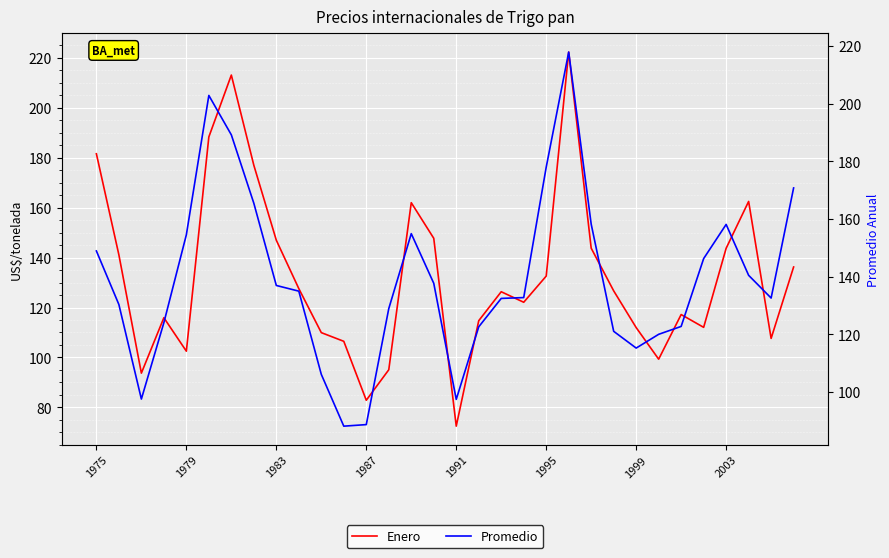

What is the greatest value displayed?

222.4